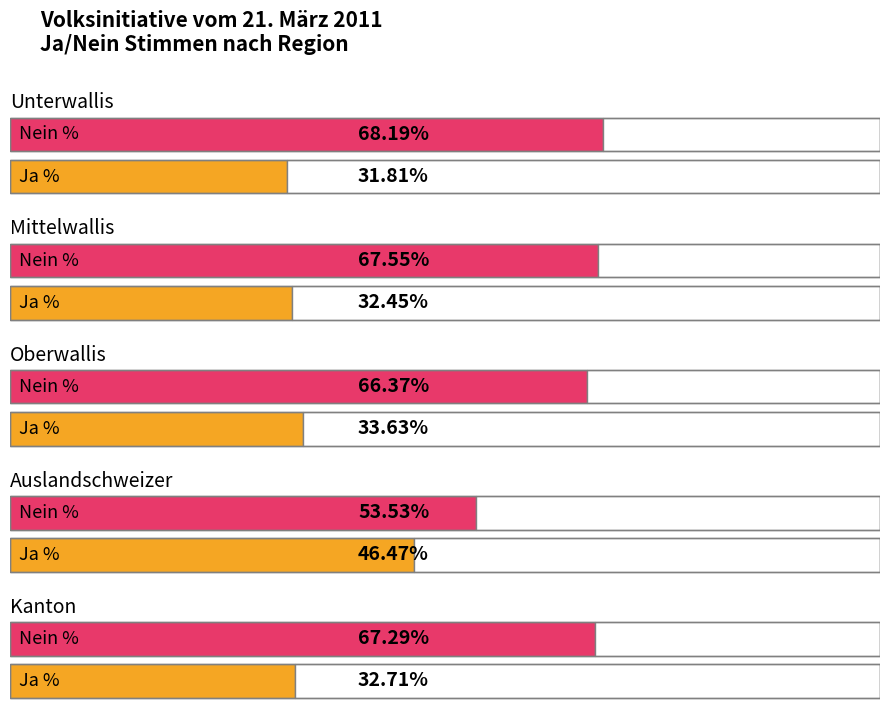

What is the label of the 2nd bar from the left?

Mittelwallis